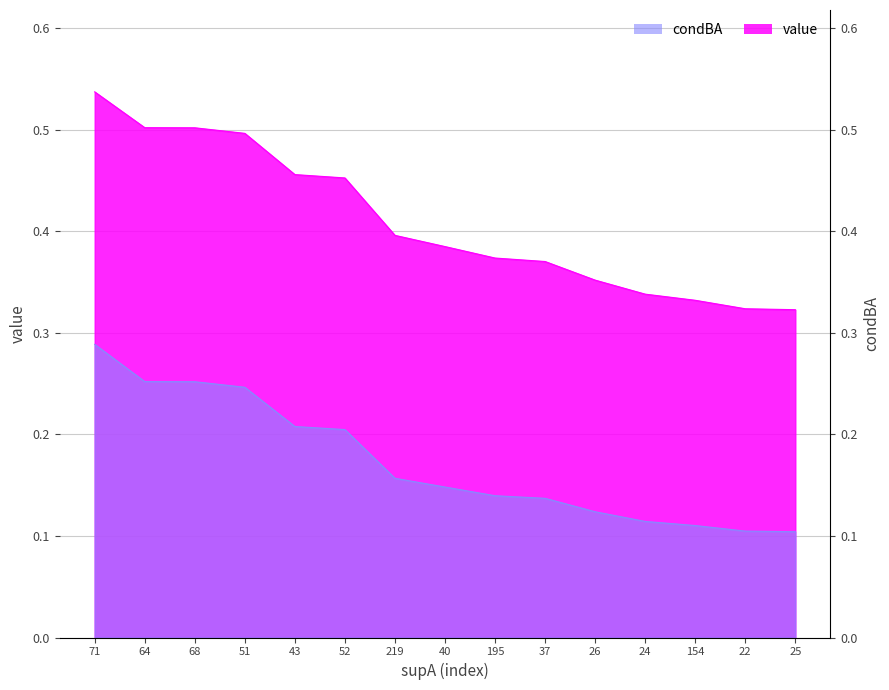

What is the total value across all series at 52?

0.7